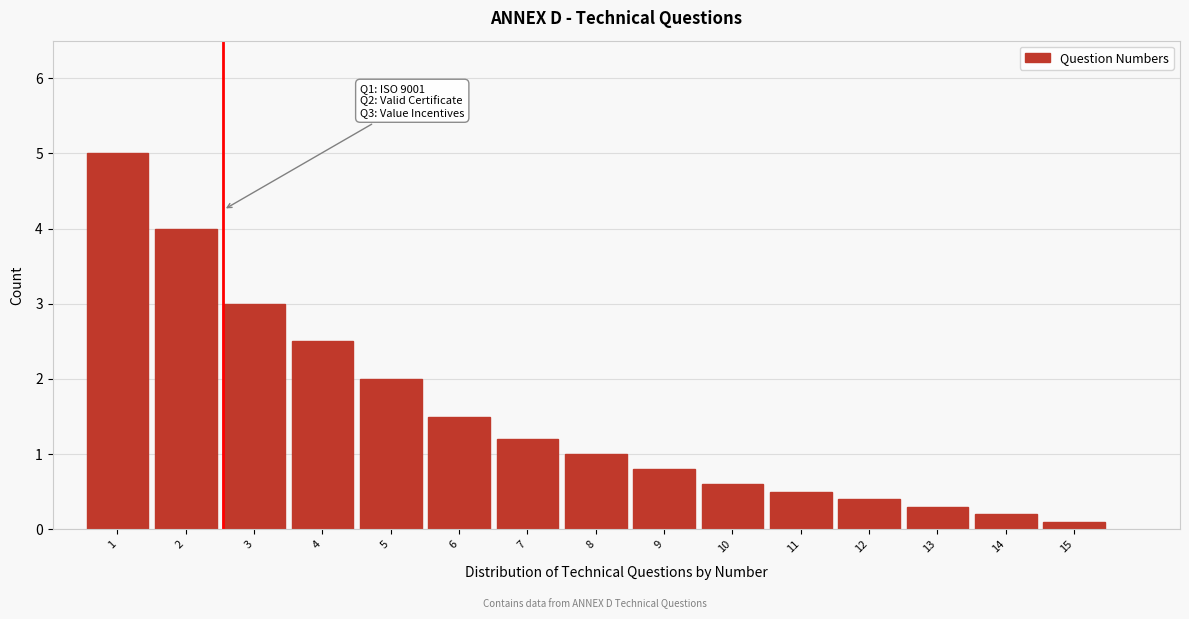

Reading left to right, transcribe all the data shown in this chart.

5.0	4.0	3.0	2.5	2.0	1.5	1.2	1.0	0.8	0.6	0.5	0.4	0.3	0.2	0.1